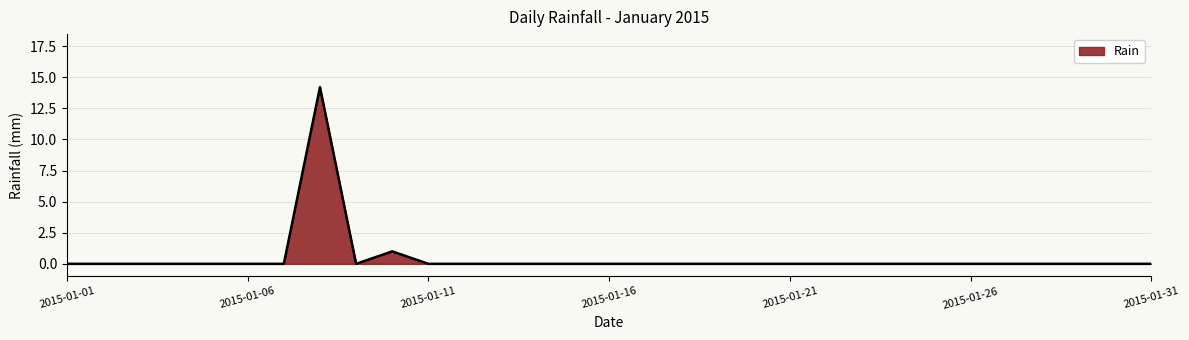

What is the maximum value shown in the chart?

14.2